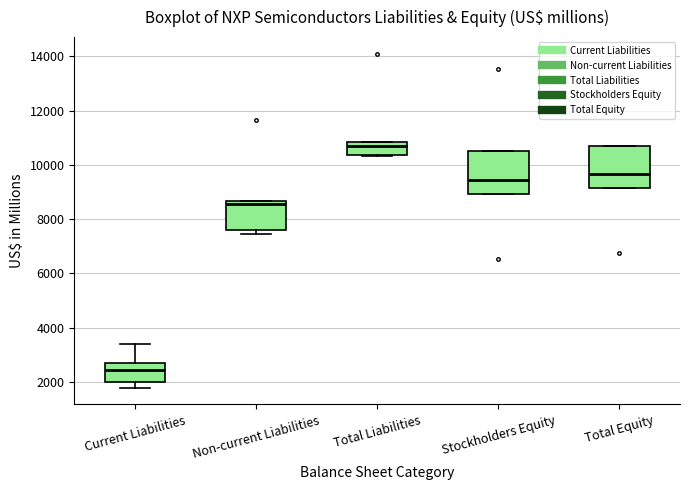

Reading left to right, read every box against the y-axis: the position of its median line, the range the box covers, and the ends of its whiskers. The values are not printed on the chart, so give them approximately, as read against the axis.

Current Liabilities: median 2400, box 2000 to 2800, whiskers 1800 to 3400
Non-current Liabilities: median 8600 (just below the box's upper edge), box 7600 to 8600, whiskers 7400 to 8600
Total Liabilities: median 10600, box 10400 to 10800, whiskers 10400 to 10800
Stockholders Equity: median 9400, box 9000 to 10600, whiskers 9000 to 10600
Total Equity: median 9600, box 9200 to 10600, whiskers 9200 to 10600